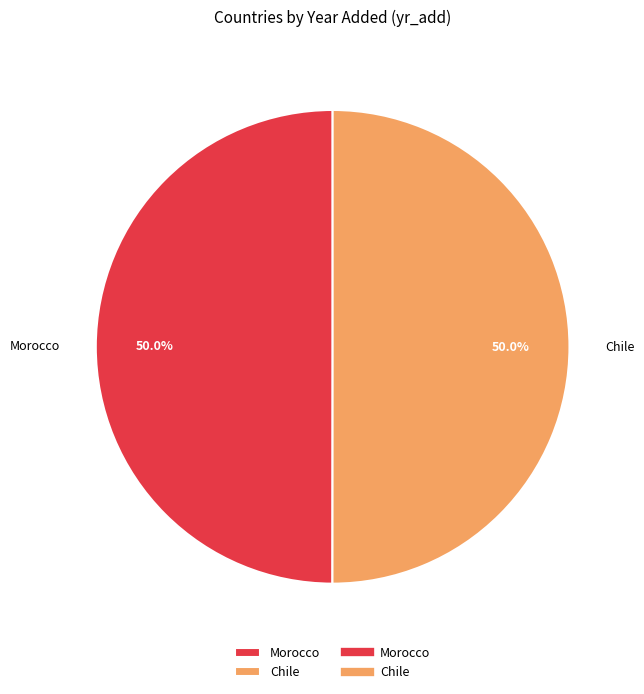

Approximately how many times larger is the value at Chile compared to Morocco?

1.0